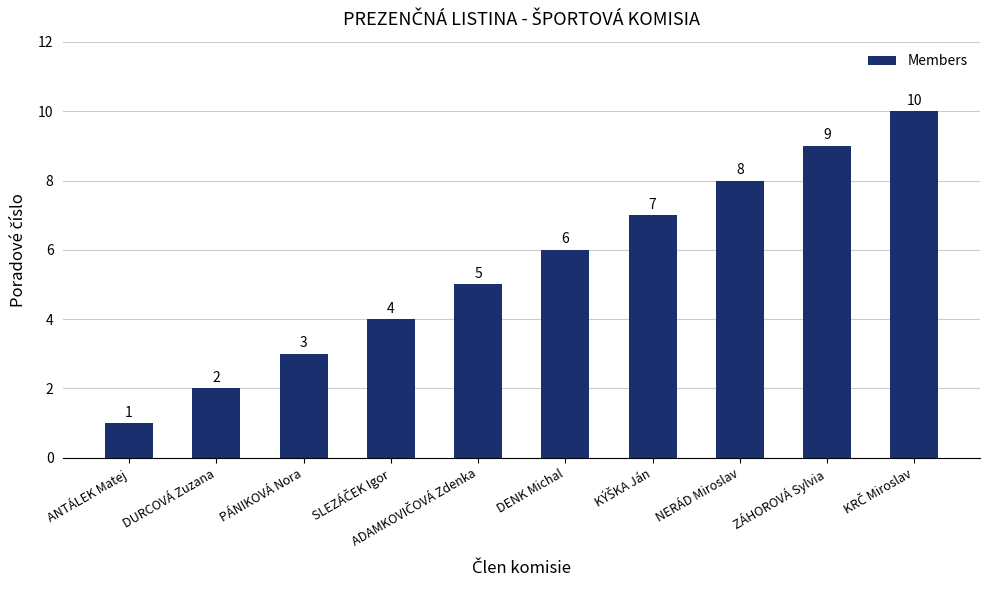

What is the ratio of the value at NERÁD Miroslav to the value at PÁNIKOVÁ Nora?

2.7